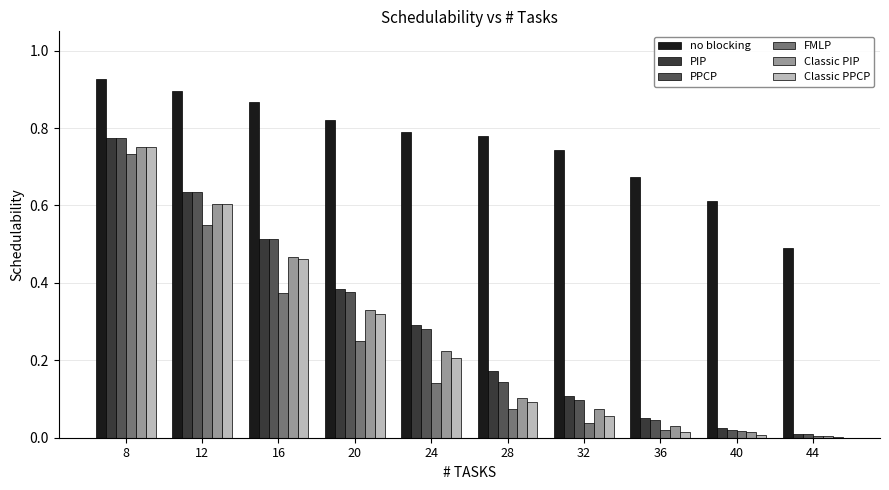

How many groups of bars are there?

10